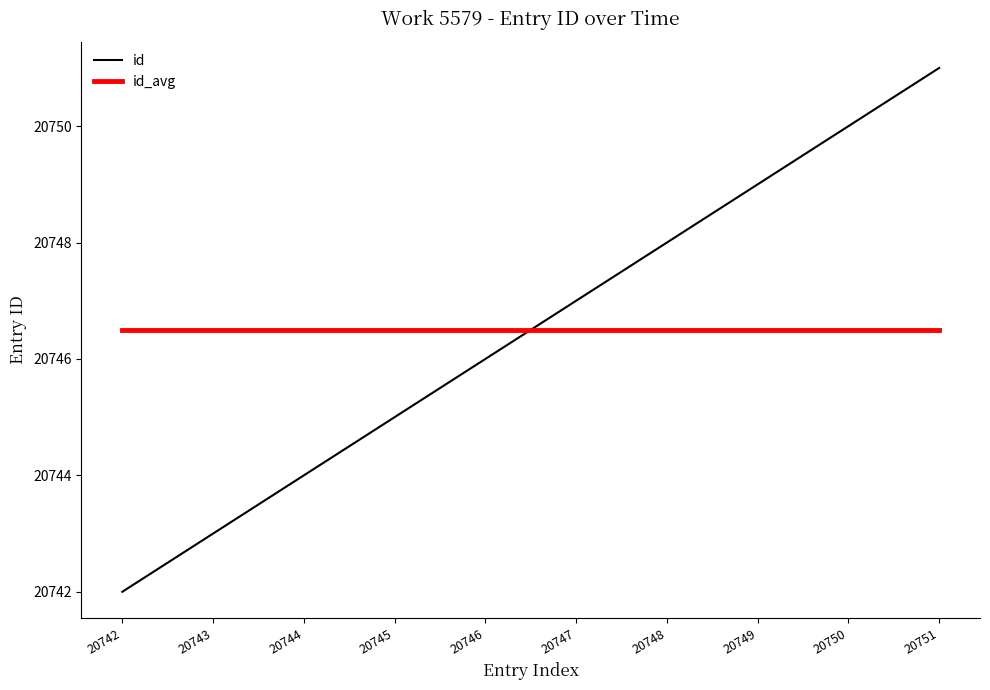

Which series has the largest range (max minus min)?

id